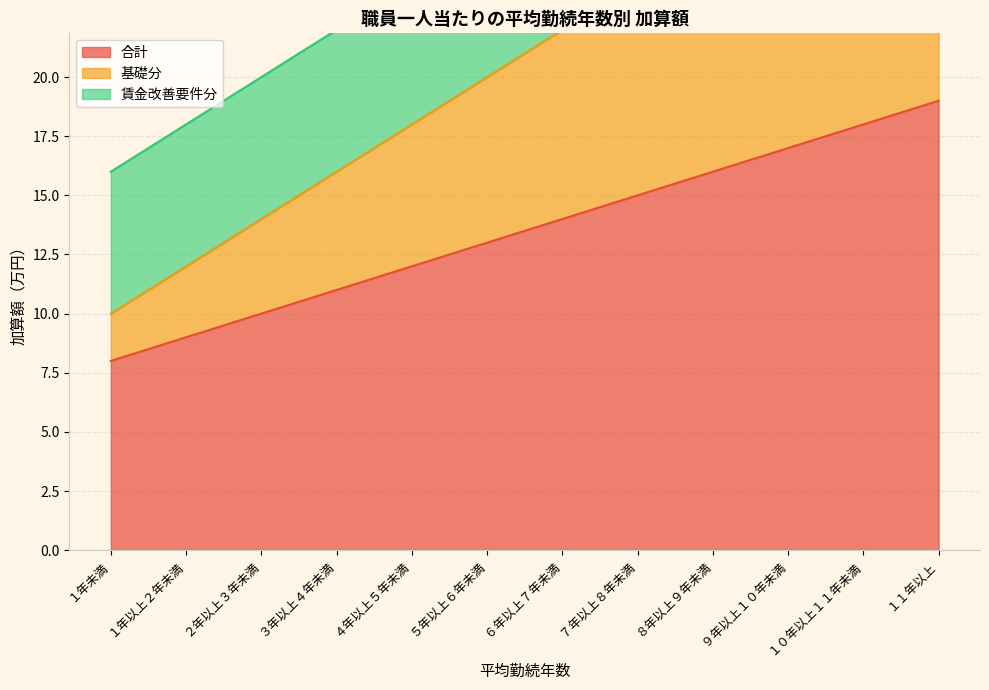

Which category has the highest value in the 合計 series?

１１年以上